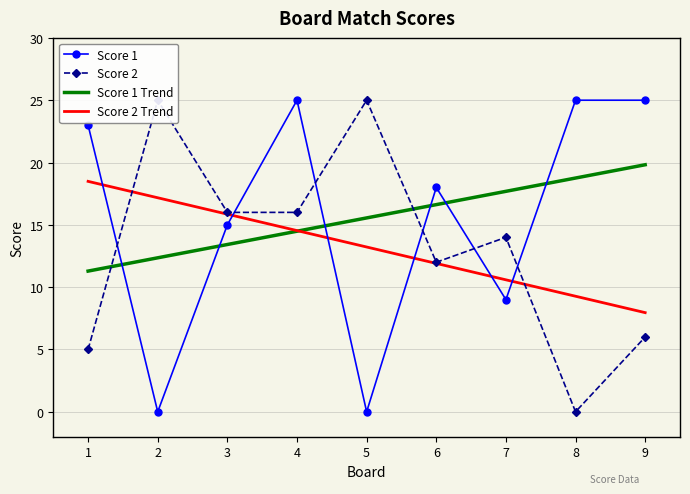

Which has a higher value, 3 or 9?

9